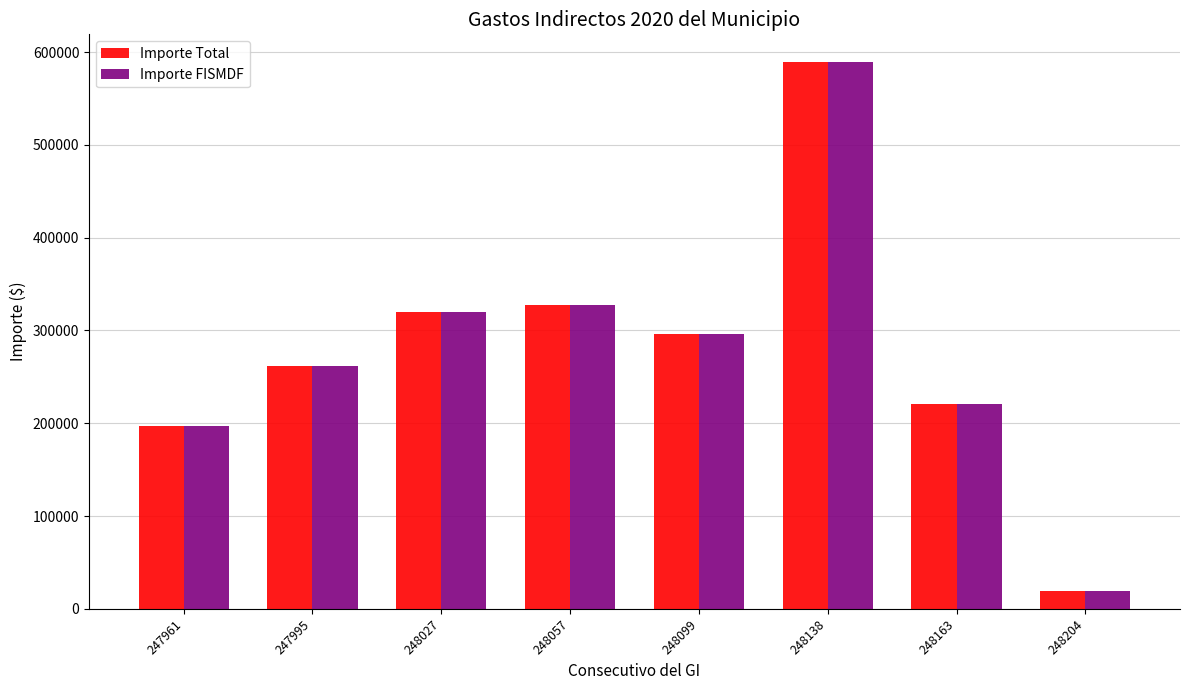

What is the approximate value of Importe FISMDF at 248099?

296500.0